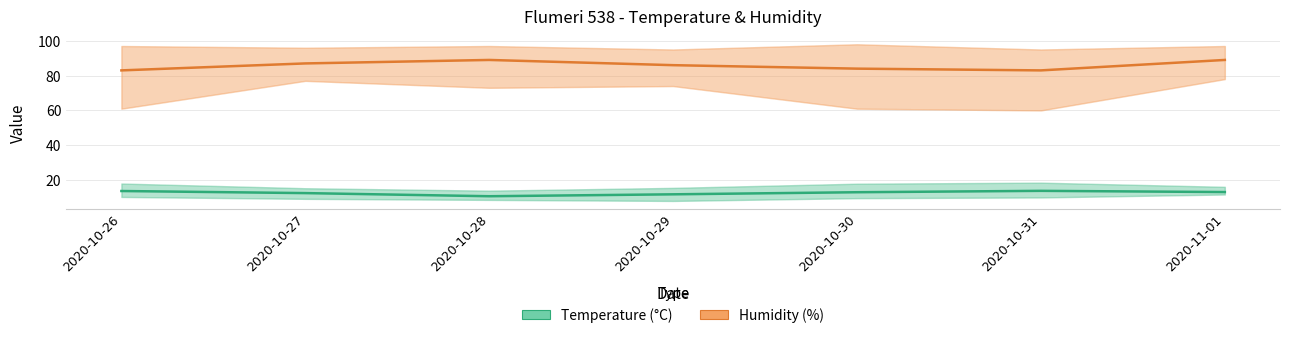

At how many categories does at least one series exceed 57?

7